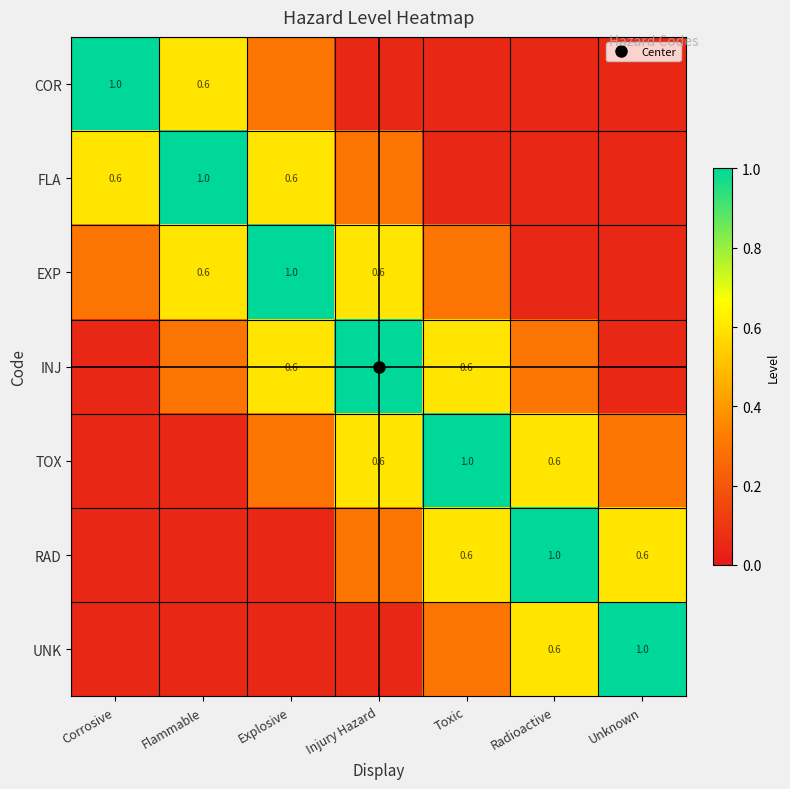

What is the difference between the maximum and minimum values in the EXP series?

0.9